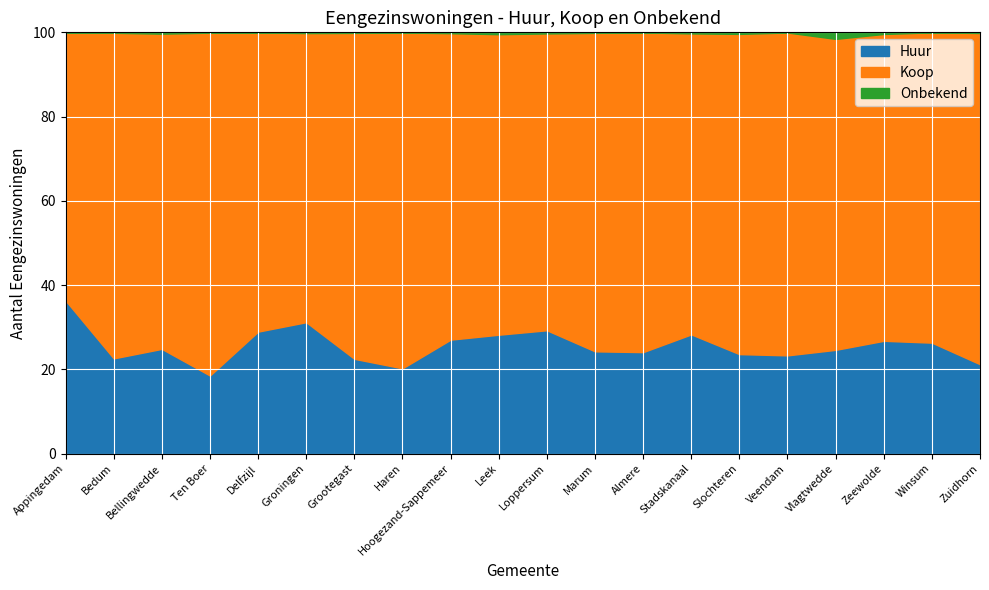

Which series has the largest range (max minus min)?

Koop